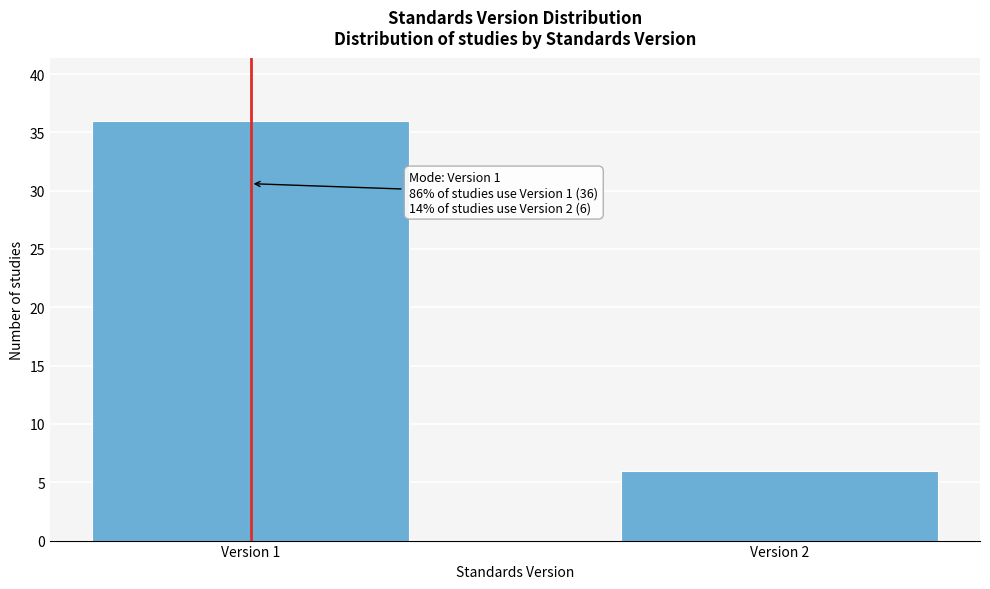

Reading left to right, extract all data points from this chart.

Version 1=36	Version 2=6